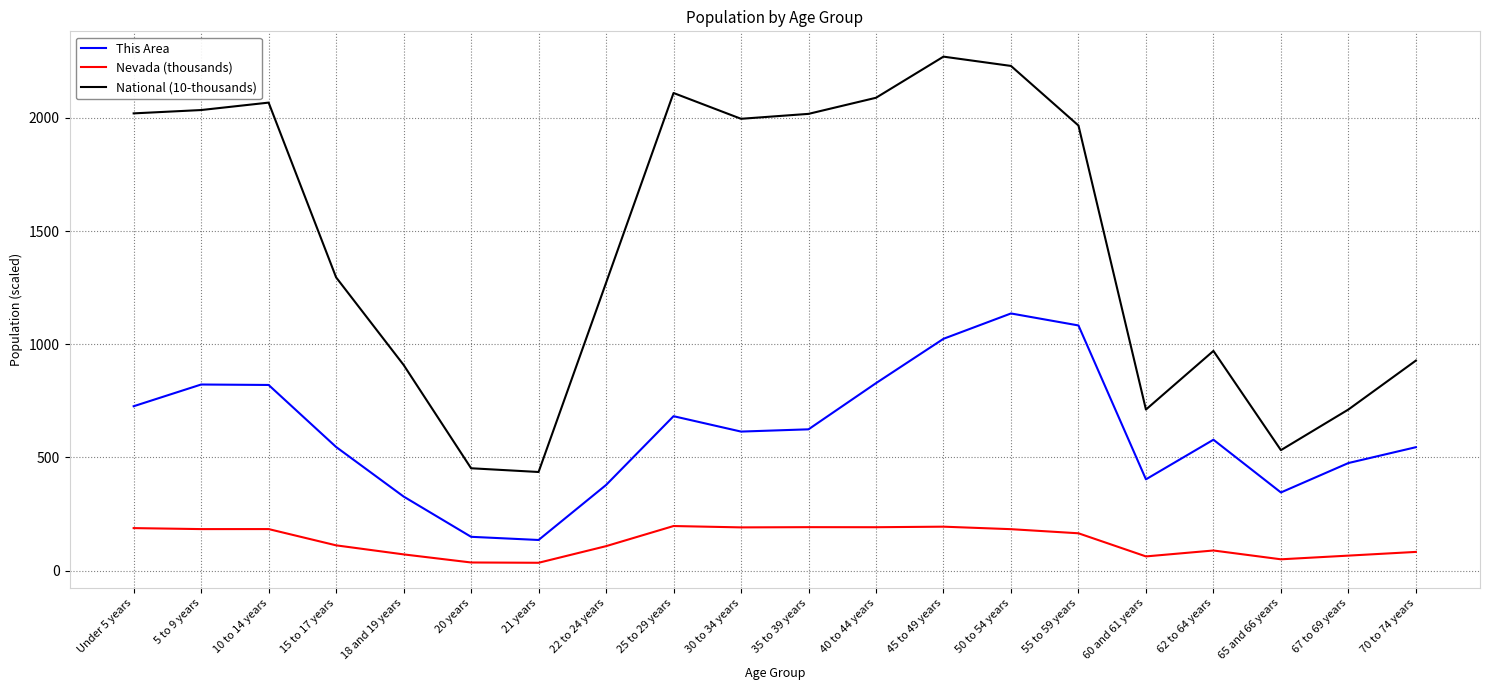

Rank the series at 70 to 74 years from lowest to highest value.

Nevada (thousands), This Area, National (10-thousands)